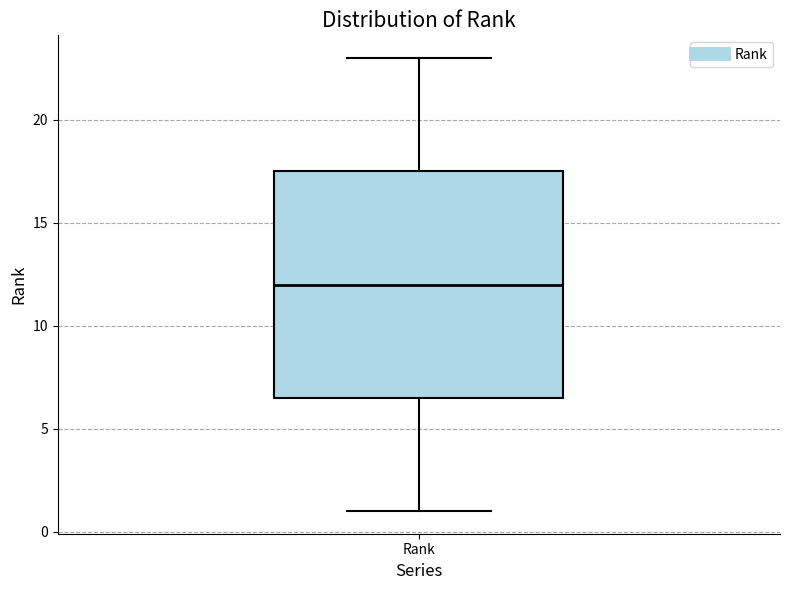

Transcribe this box plot: give where the median line is, the range the box spans, and where the two whiskers end, as read against the y-axis. The values are not printed on the chart, so give them approximately, as read against the axis.

median 12.0, box 6.5 to 17.5, whiskers 1.0 to 23.0